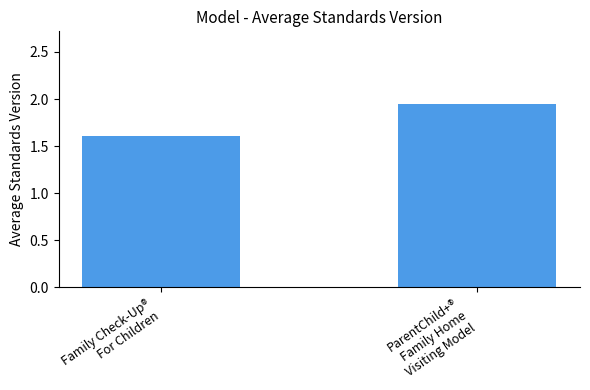

What position from the right is Family Check-Up®
For Children?

2